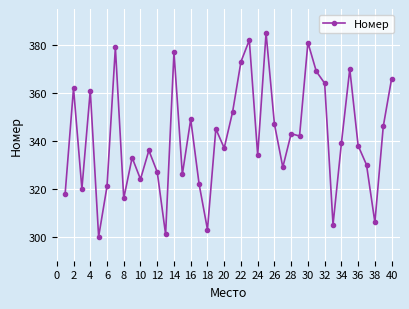

True or false: the data has more than 0 interior local peaks.

True